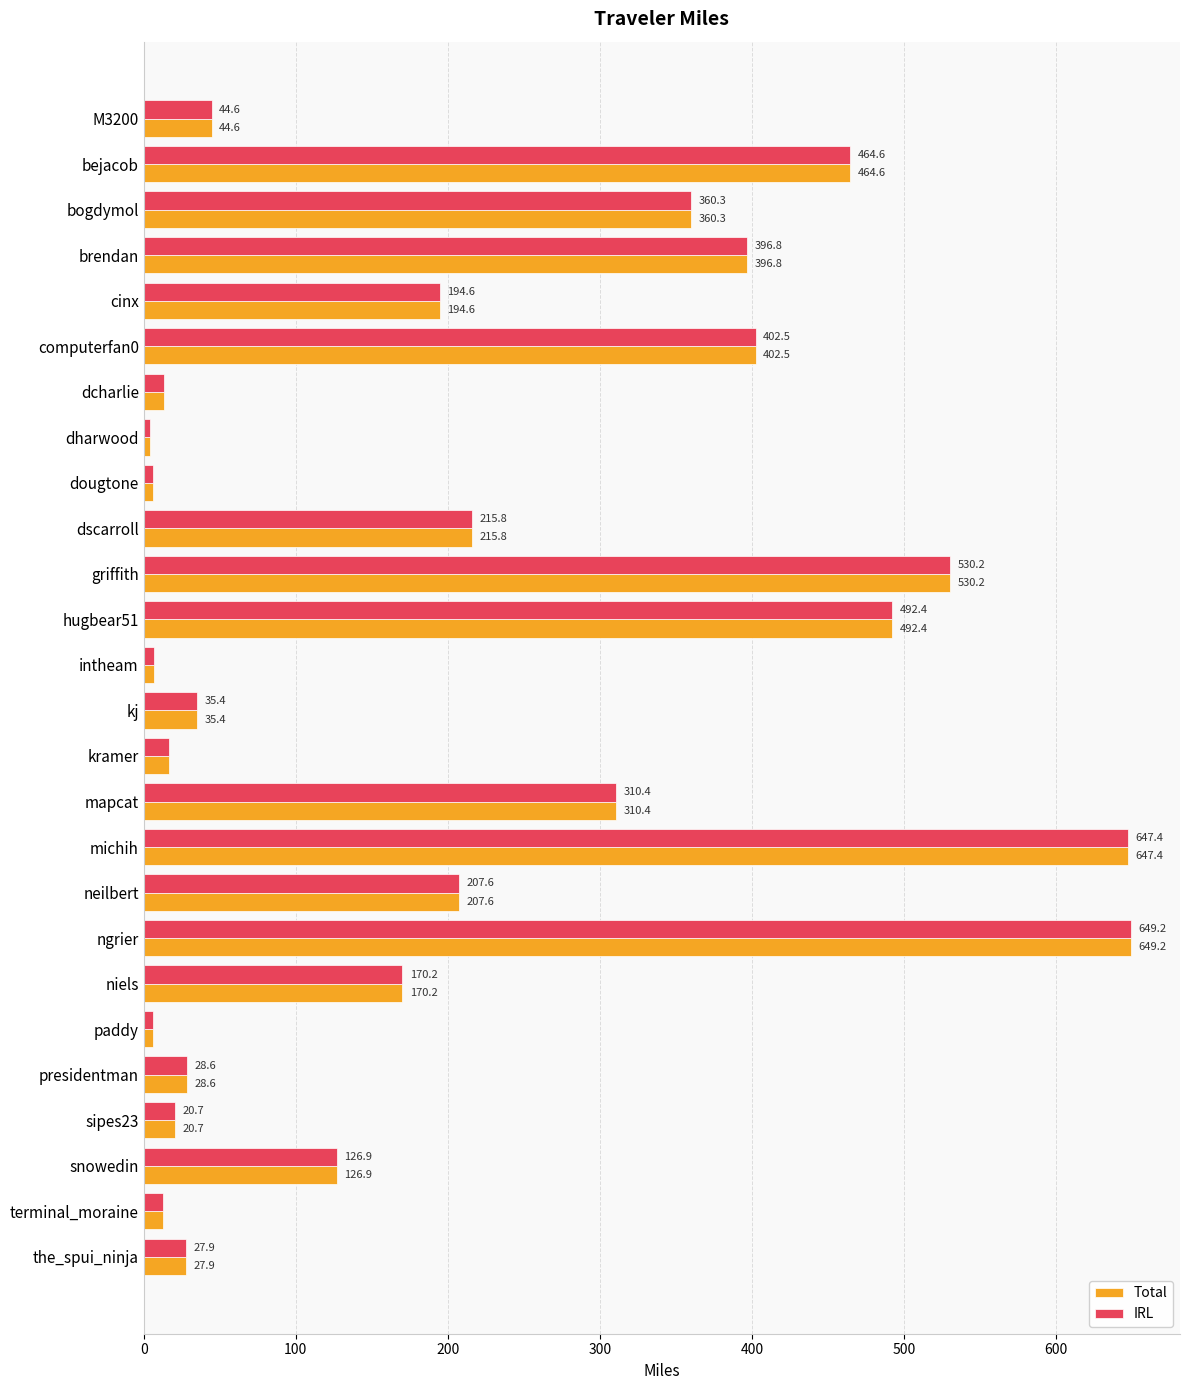

What is the total value across all series at paddy?

12.6